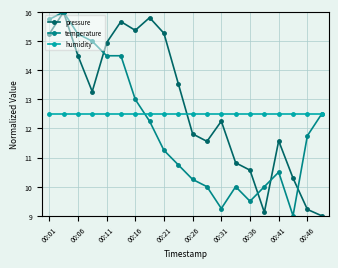

Which series has the largest total across all categories?

pressure